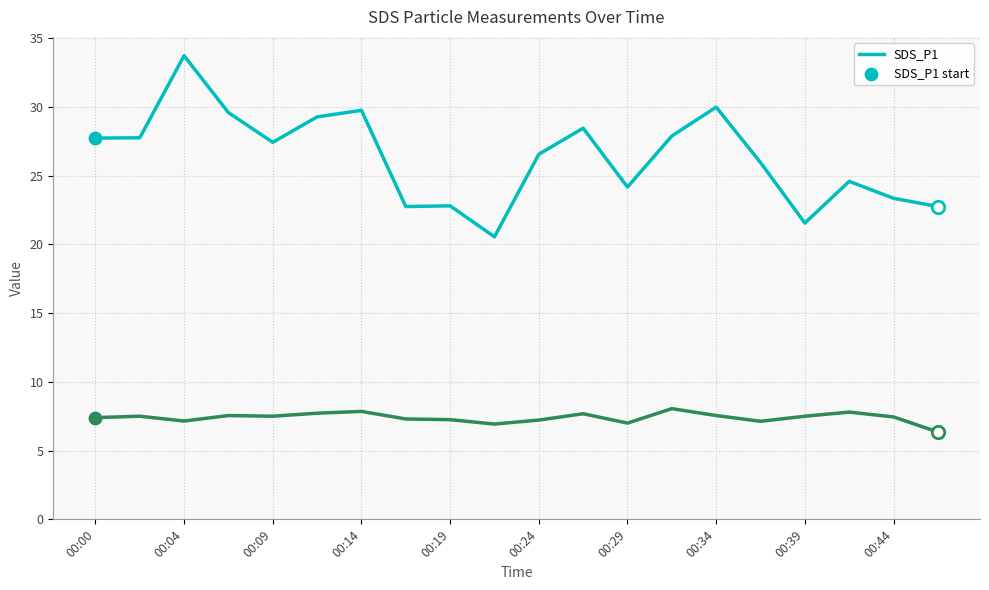

What is the greatest value displayed?

33.7